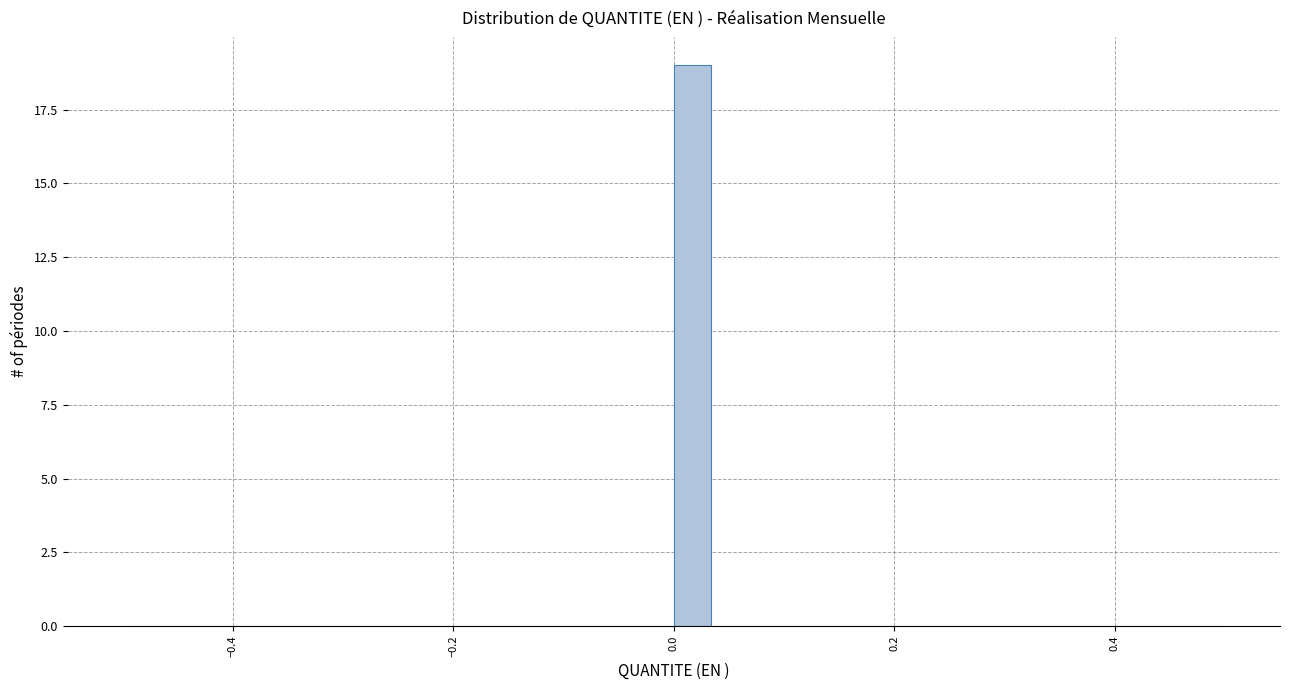

Around what value on the x-axis is the tallest bar? Give the approximate position of its centre, as read against the axis.

0.02